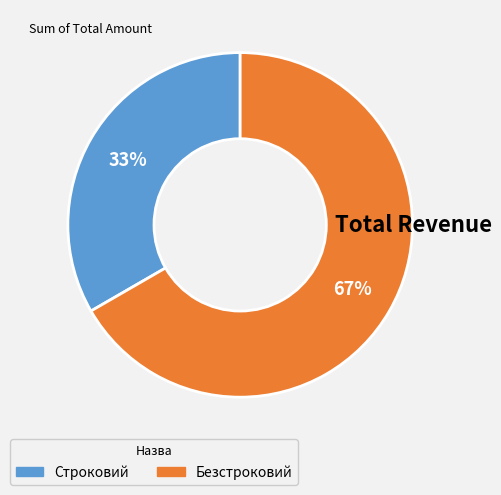

True or false: Безстроковий accounts for 67% of the total.

True